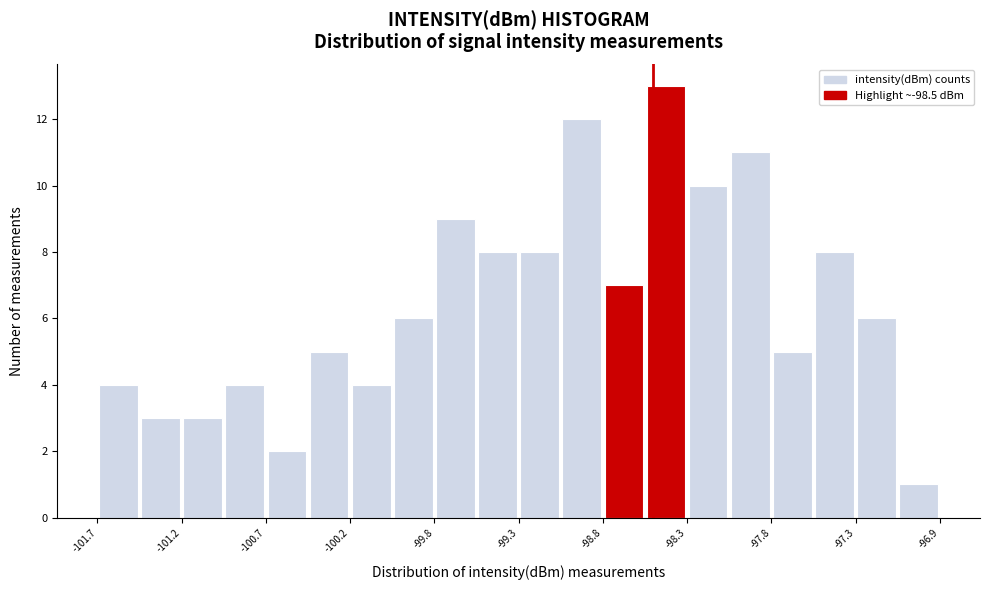

Over which range of the x-axis is the bar tallest?

-98.55 to -98.30